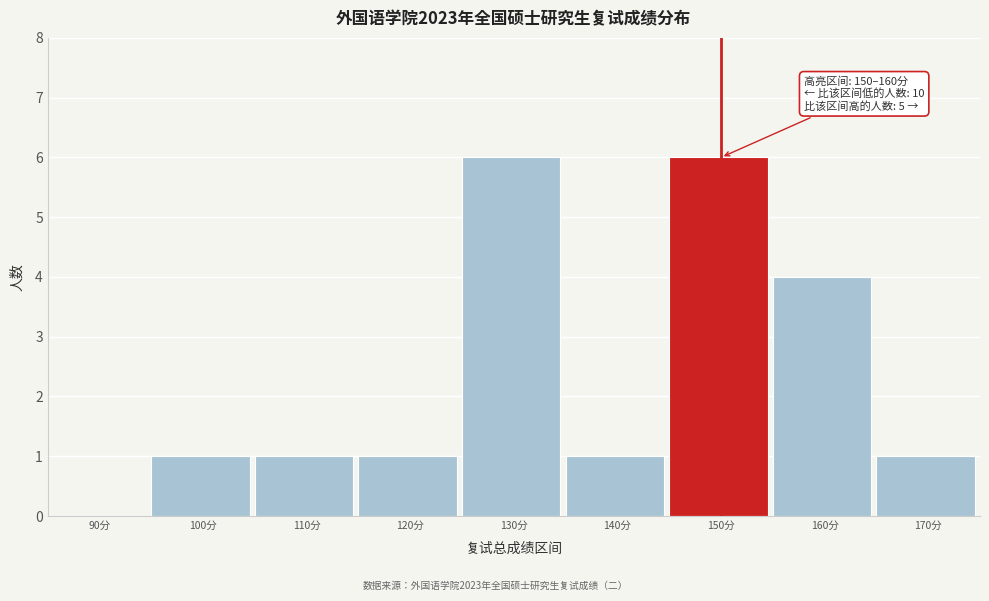

Where is the data nearest to the value 3?

160分